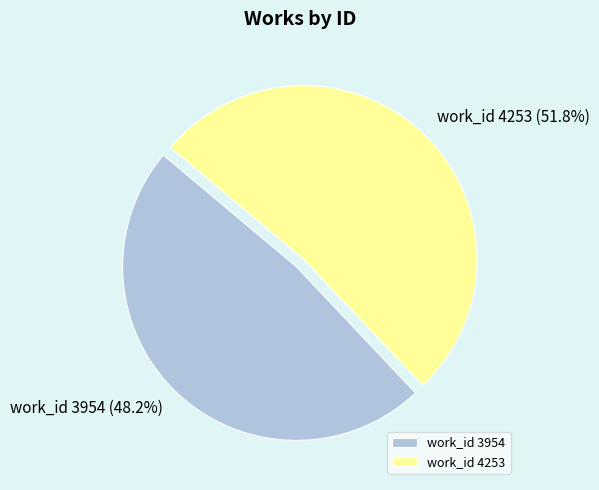

Approximately how many times larger is the value at work_id 3954 compared to work_id 4253?

0.9